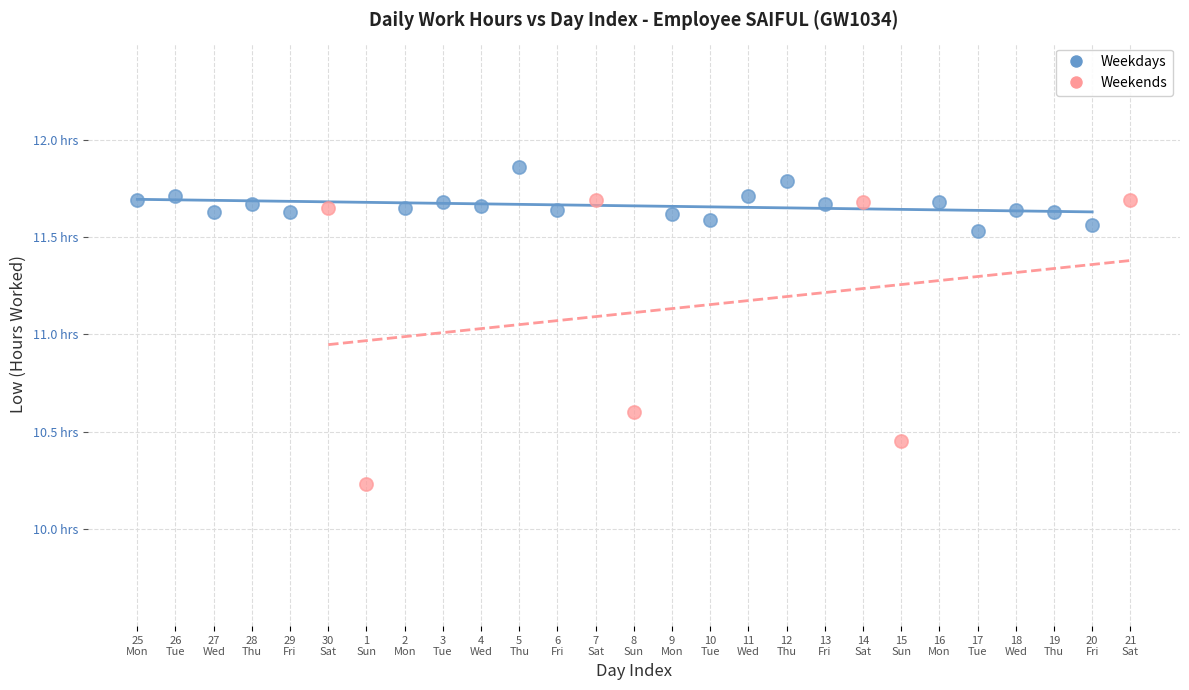

What are all the series names shown in the legend?

Weekdays, Weekends